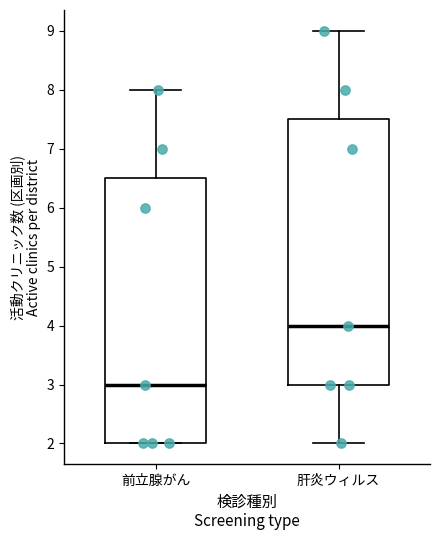

Which box has the lowest median line?

前立腺がん